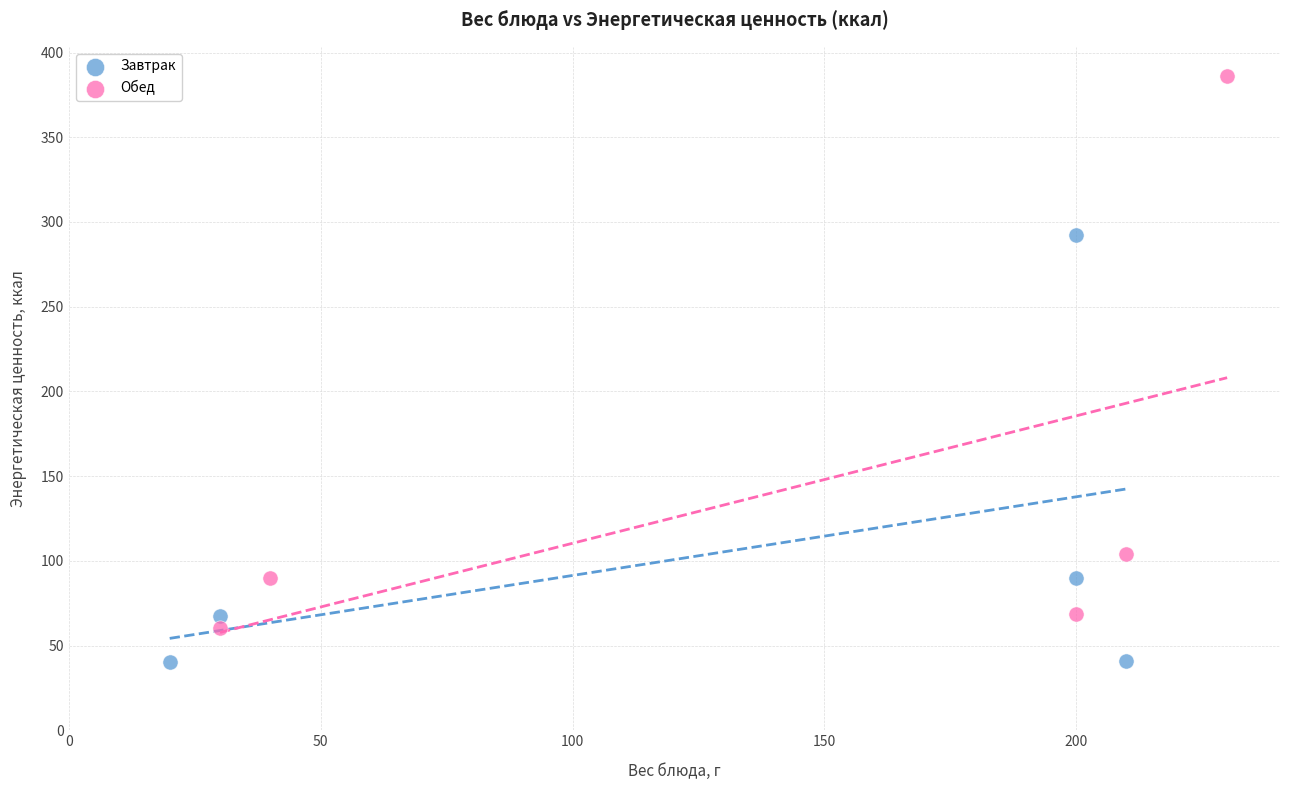

Which series has the widest spread of Y values?

Обед